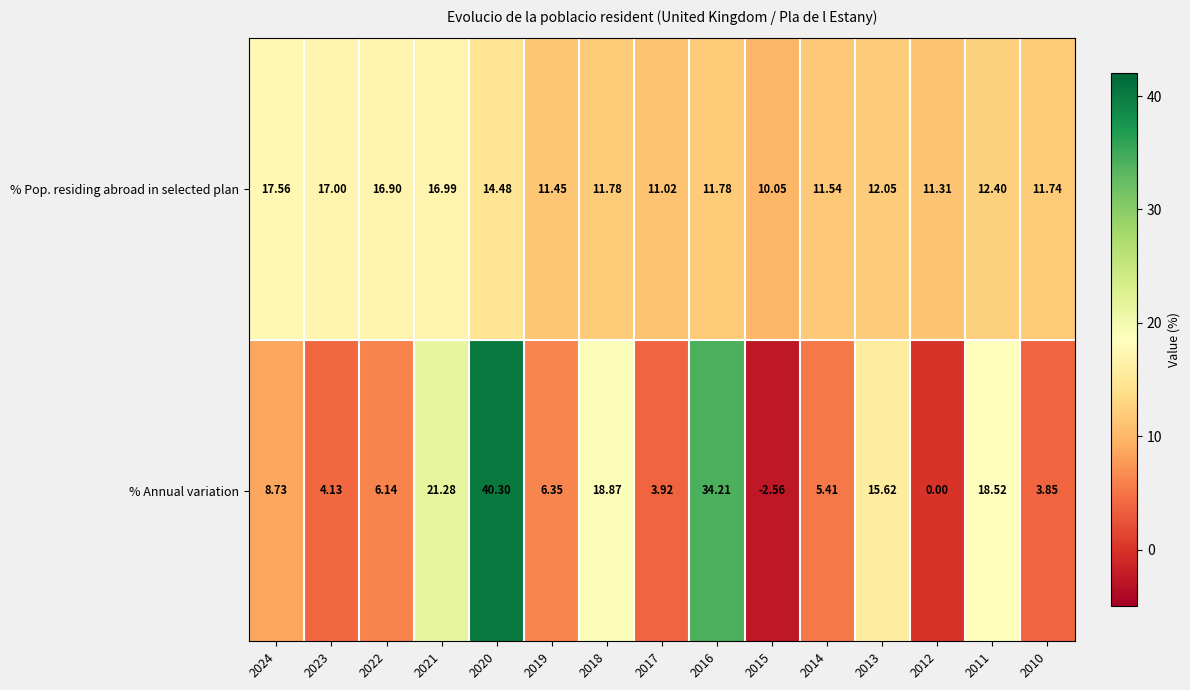

List the series in order of their overall mean, lowest first.

% Annual variation, % Pop. residing abroad in selected plan